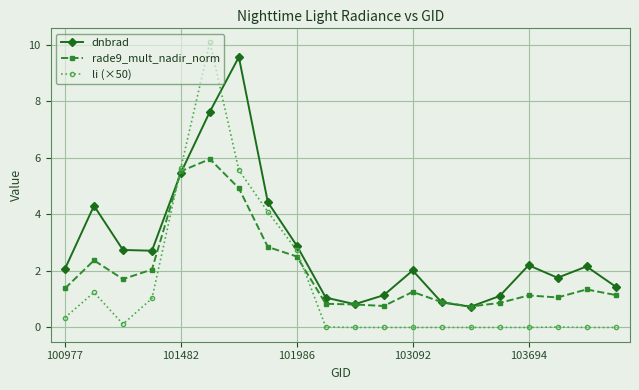

Which series has the largest range (max minus min)?

li (×50)